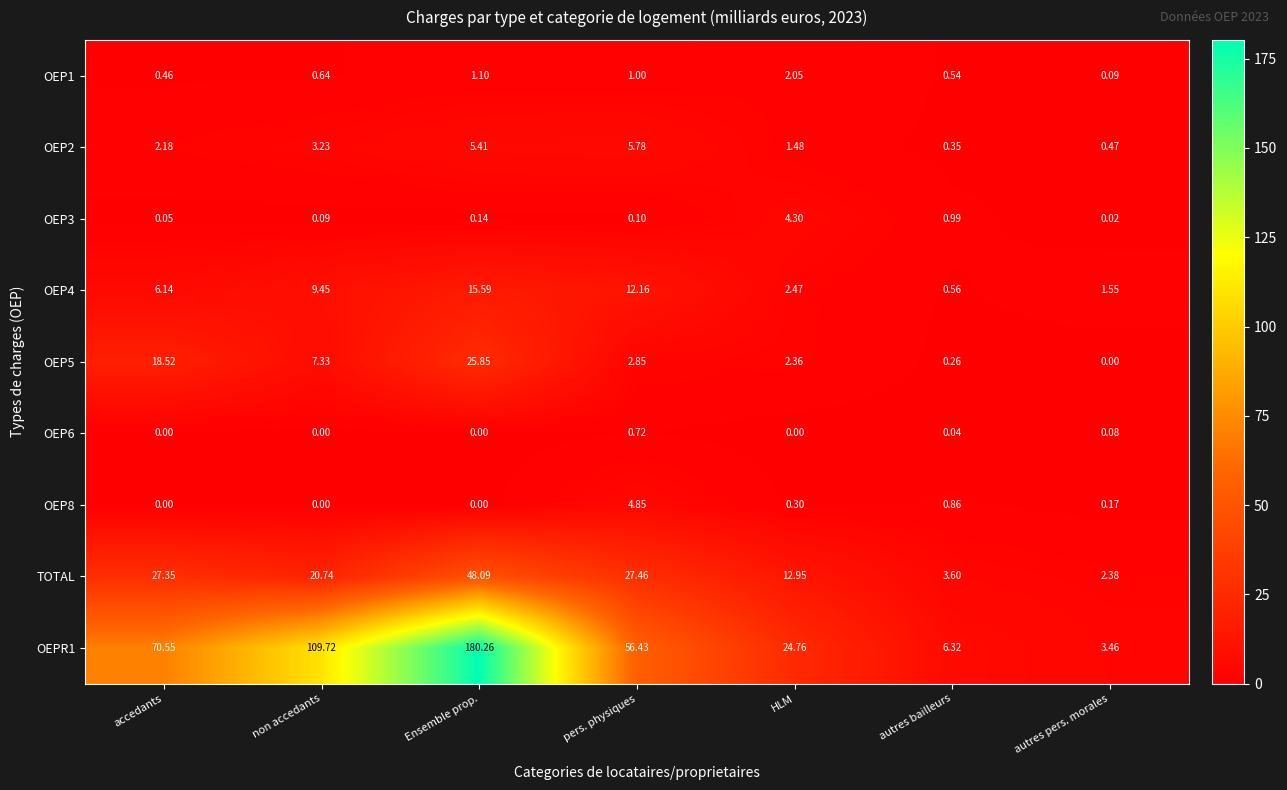

At which label does OEPR1 first exceed 56?

accedants